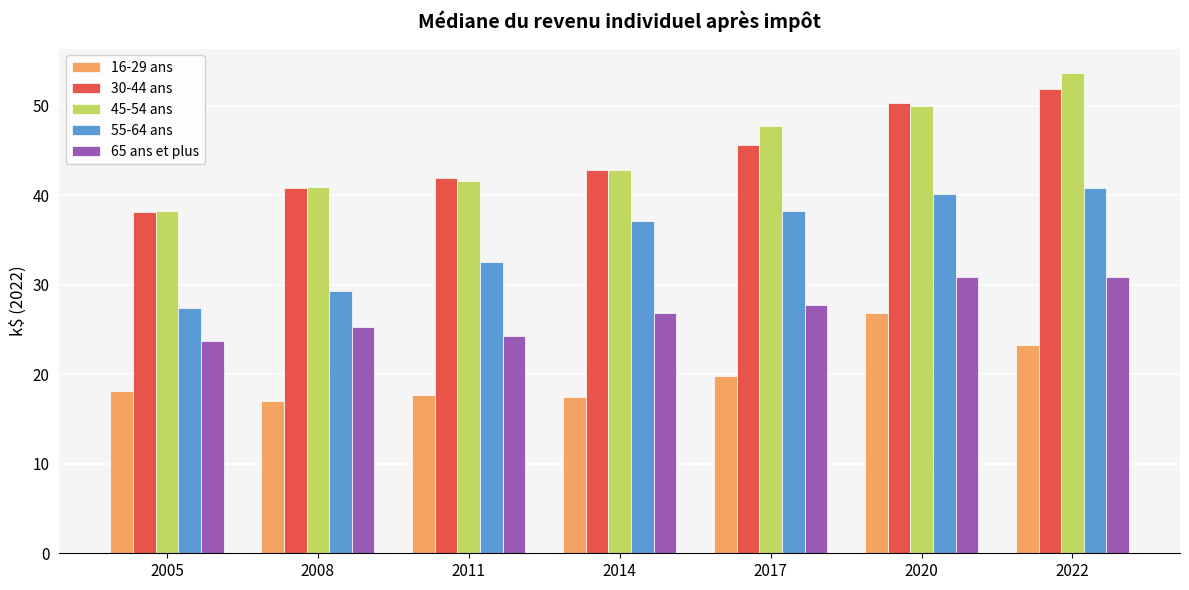

Count the number of categories in the chart.

7